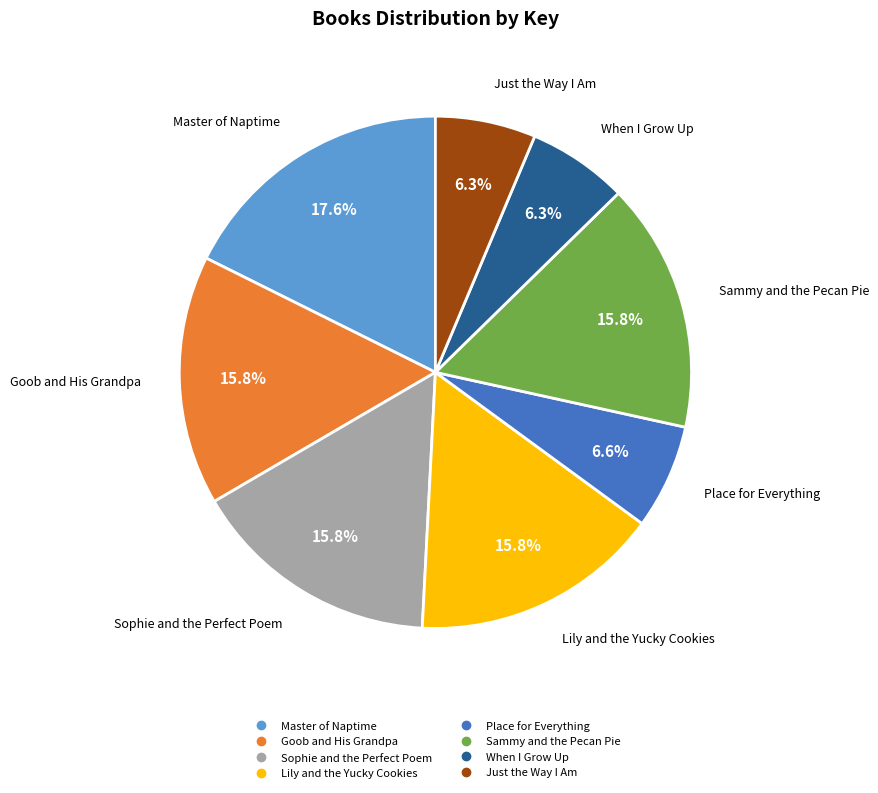

To the nearest percent, what is the average slice percentage?

12%